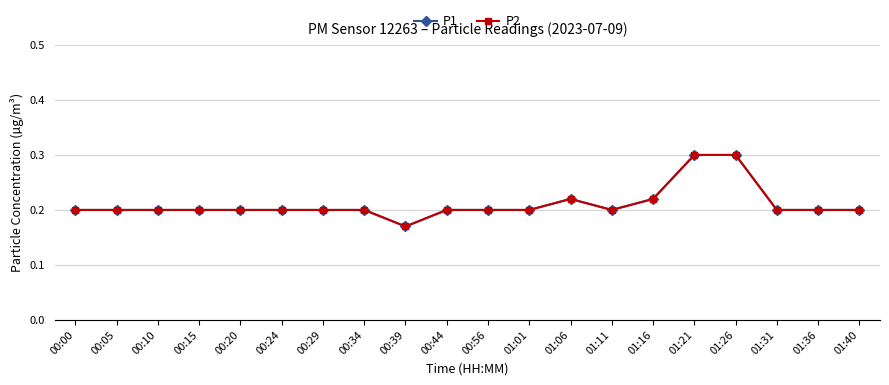

What is the lowest value of the P2 series?

0.2